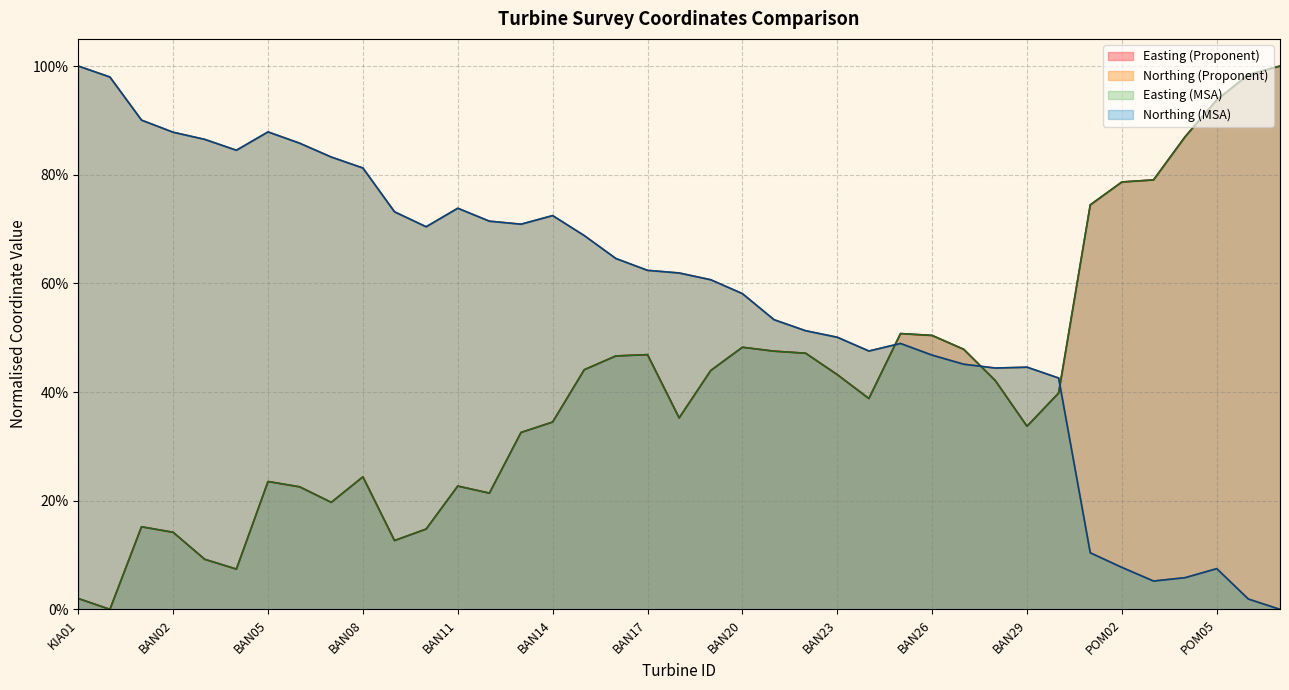

At how many categories does at least one series exceed 0?

39